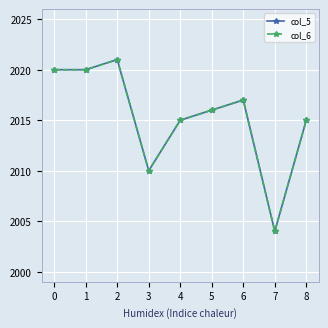

Is it true that col_6 equals 2016 at 5?

True